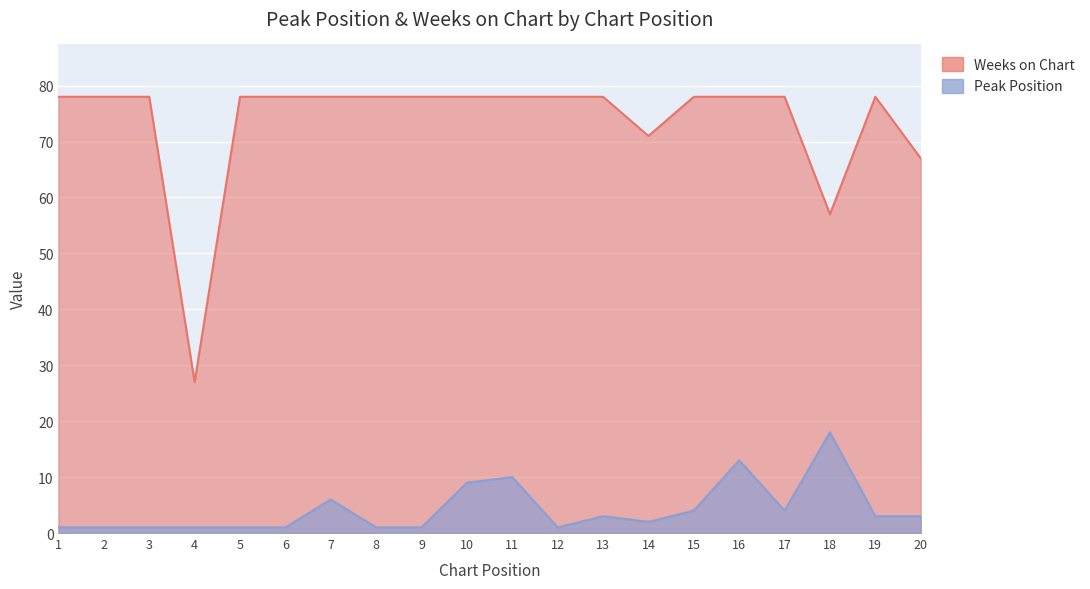

How many categories are shown in the chart?

20